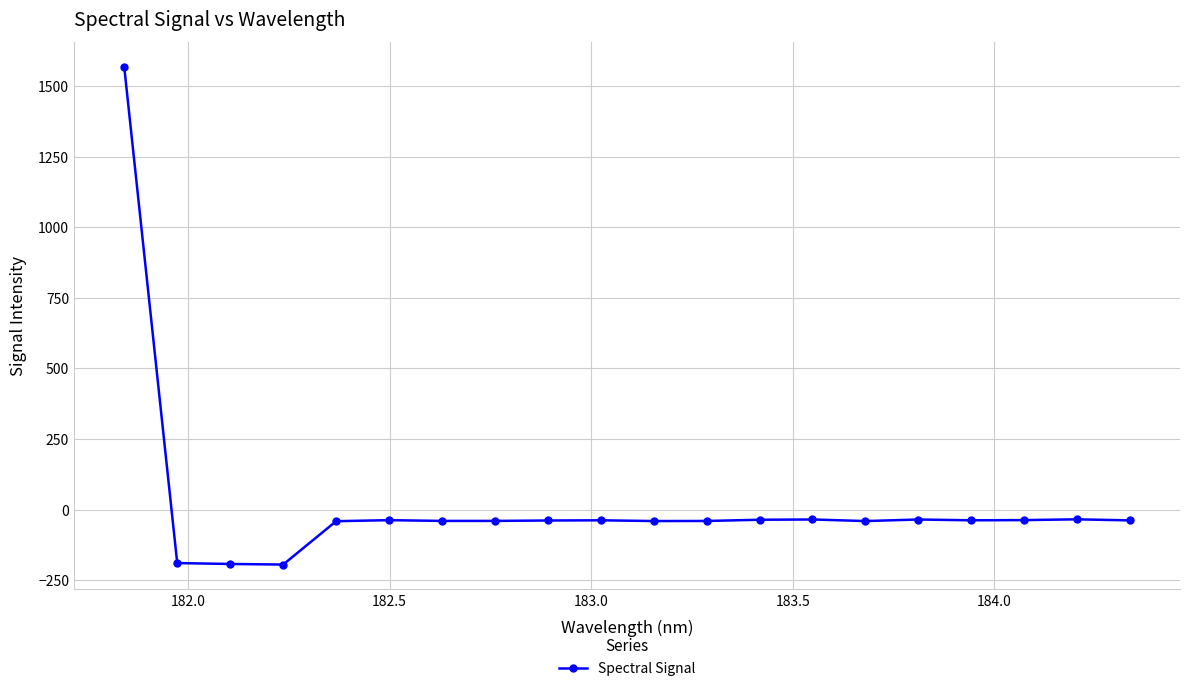

What is the average value?

18.9